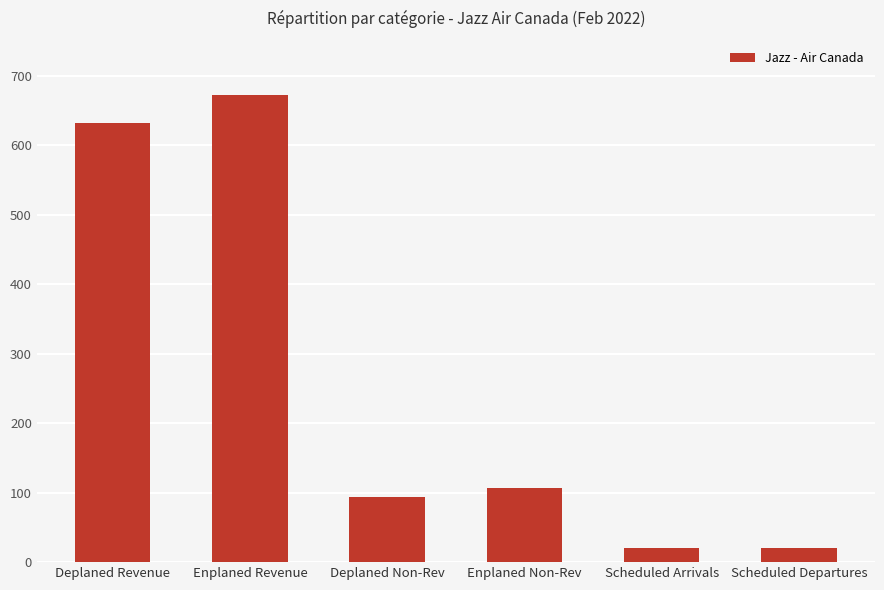

The chart shows a value of 632 at Deplaned Revenue. True or false?

True